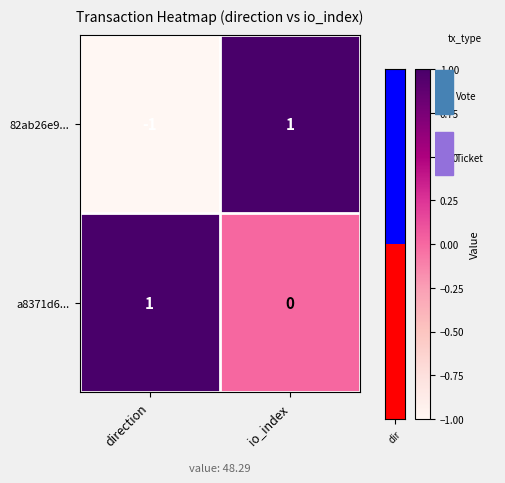

True or false: a8371d6... has a value of 1 at direction.

True